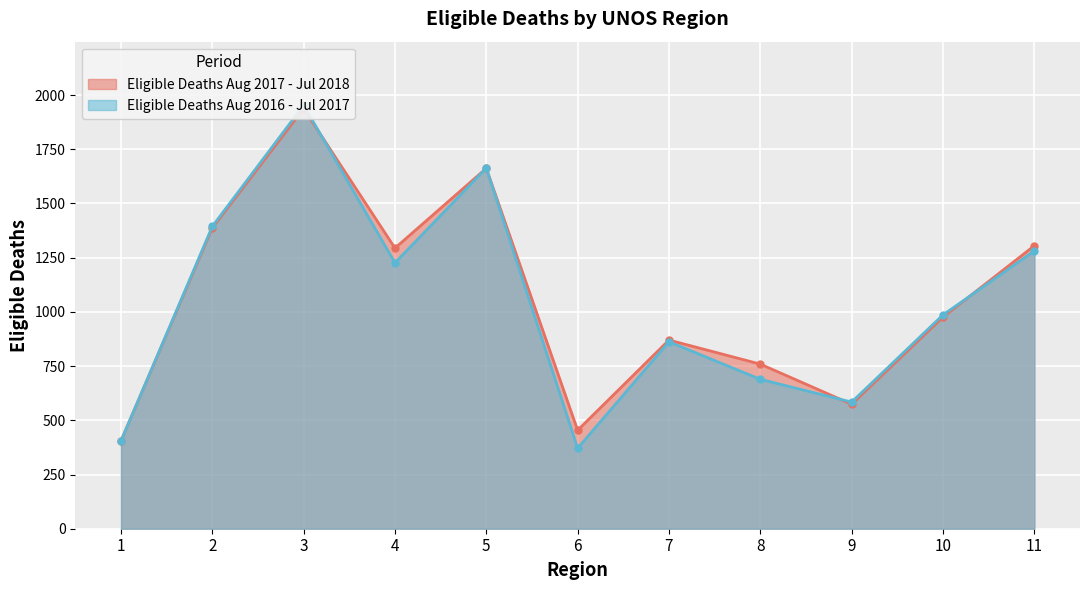

At how many categories does at least one series exceed 569?

9